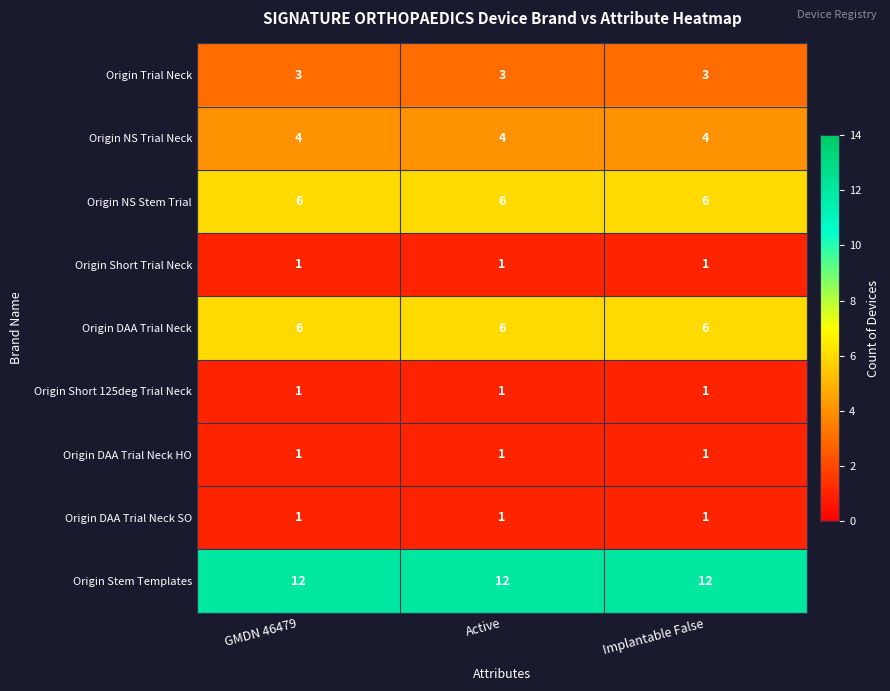

How many distinct data groups are displayed?

9